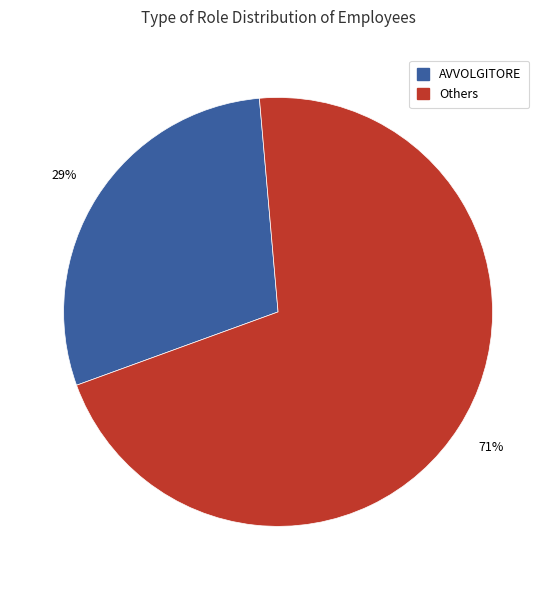

To the nearest percent, what is the average slice percentage?

50%